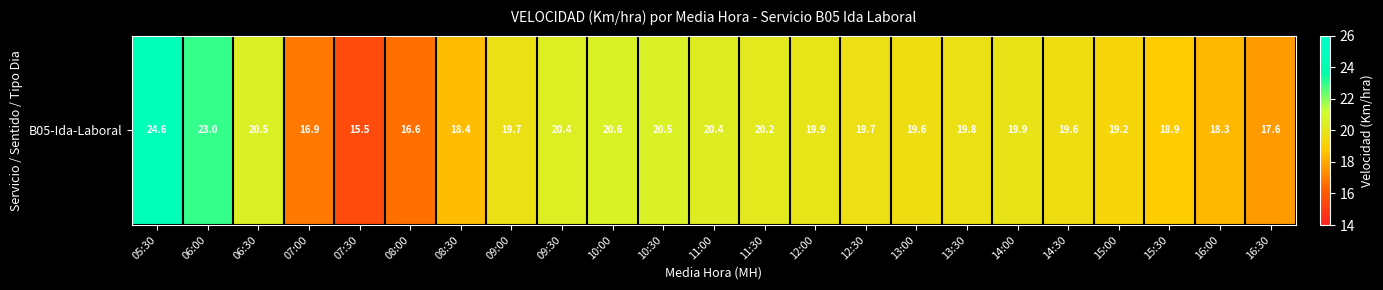

What is the difference between the maximum and minimum values?

9.1